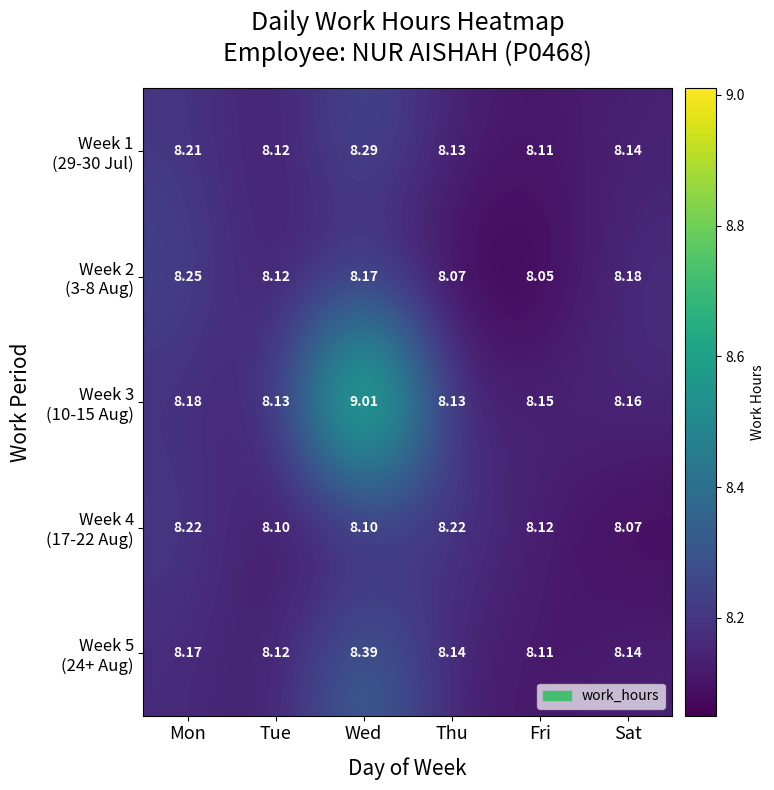

Which category has the highest value across all series?

Wed